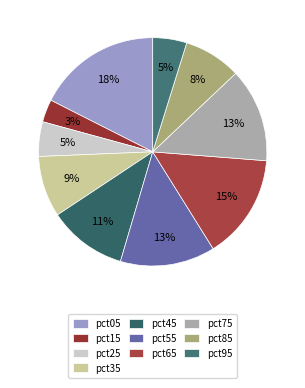

Is it true that pct55 is 13% of the pie?

True